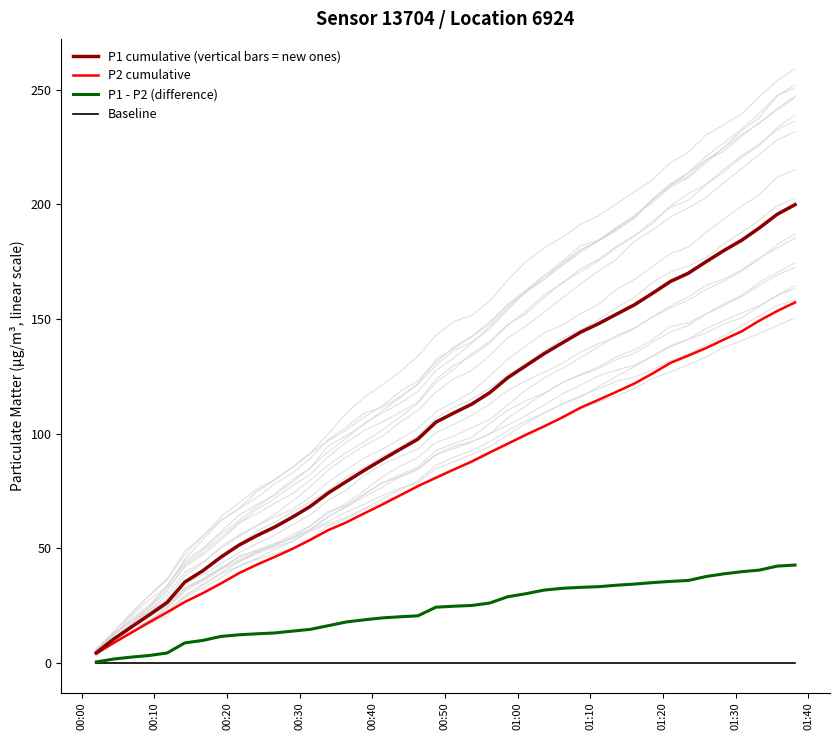

Which category has the lowest value across all series?

00:00